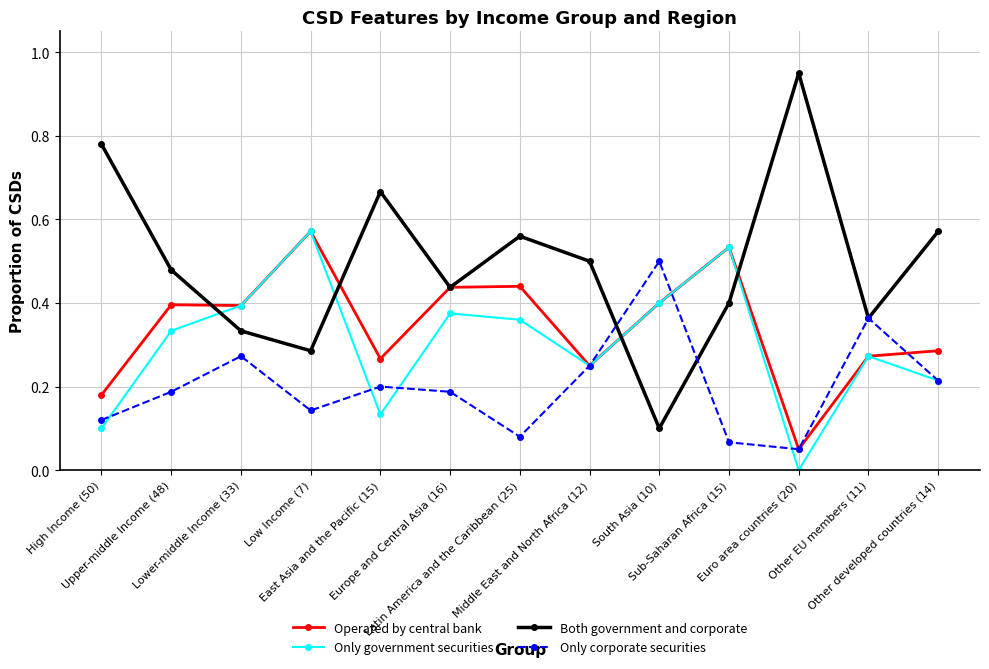

What is the total value across all series at East Asia and the Pacific (15)?

1.3